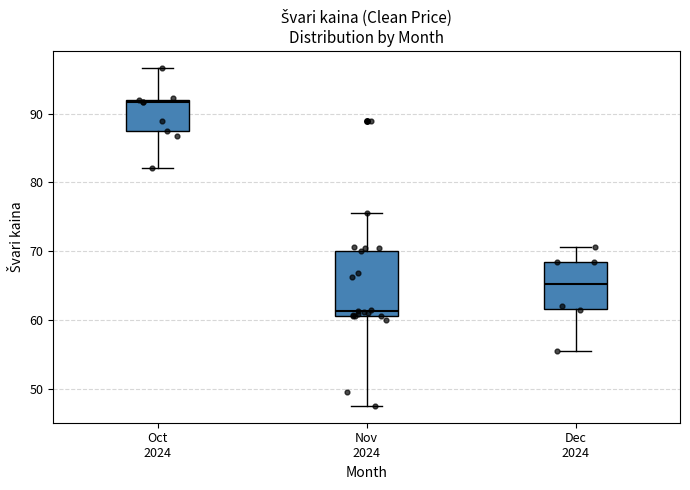

Comparing the boxes themselves (not the whiskers), which one is the tallest?

Nov 2024